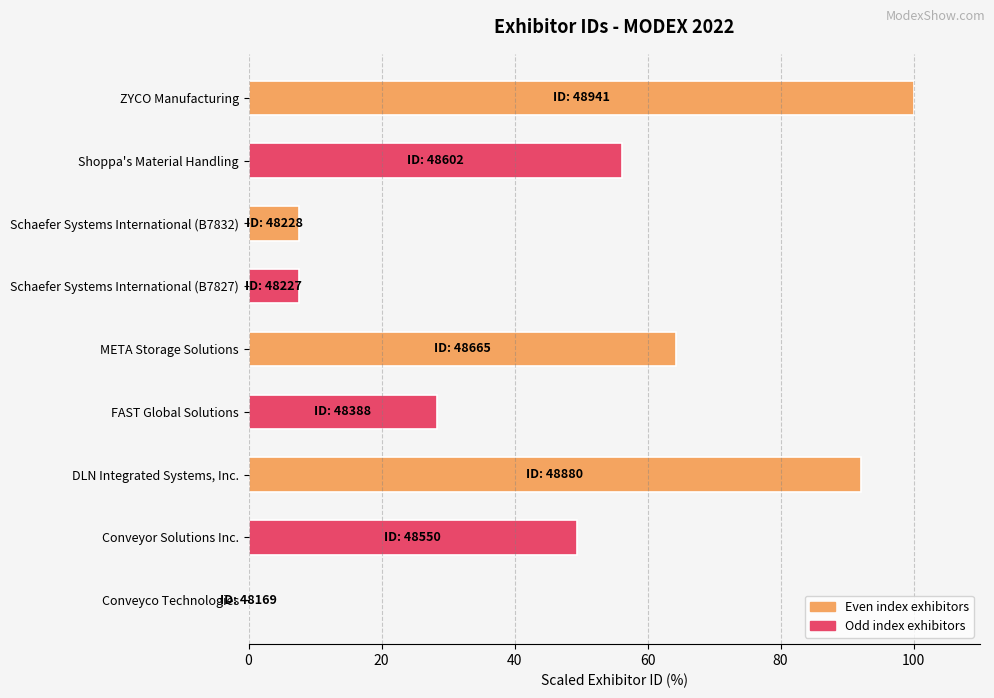

How many positive values are there?

8